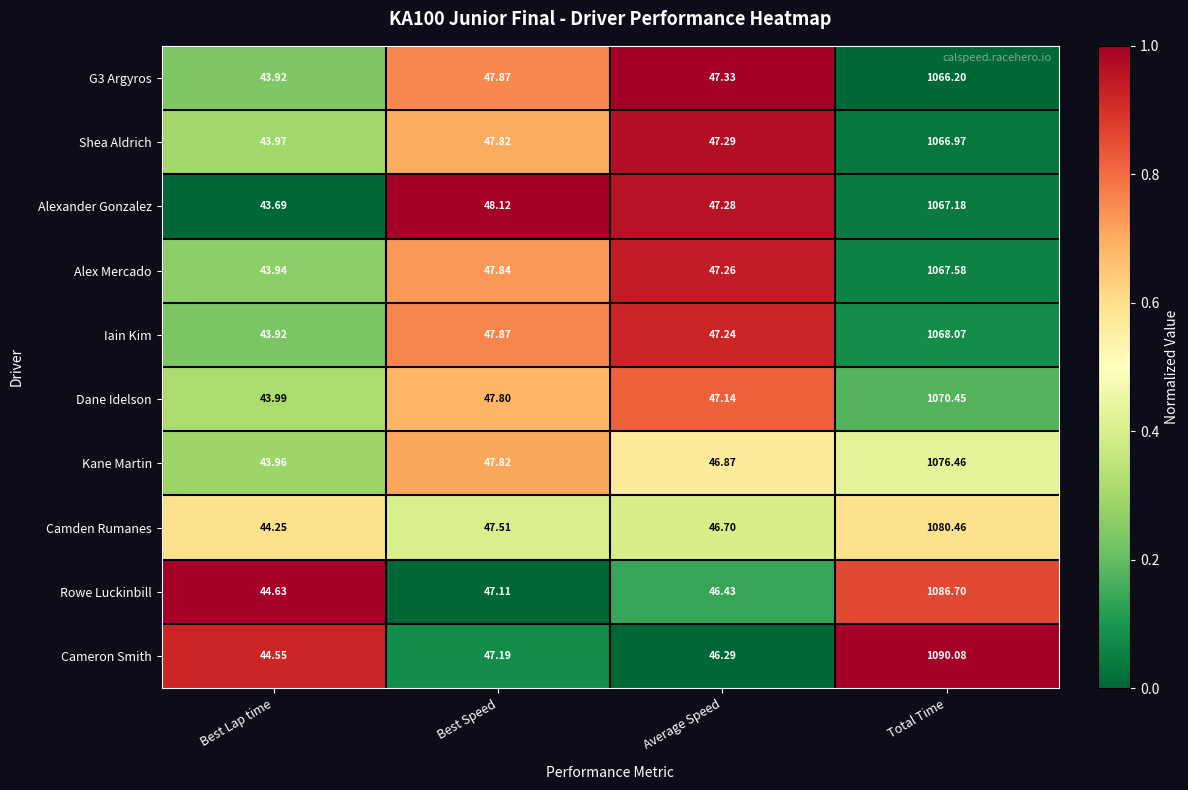

At which category is the sum across all series the highest?

Total Time